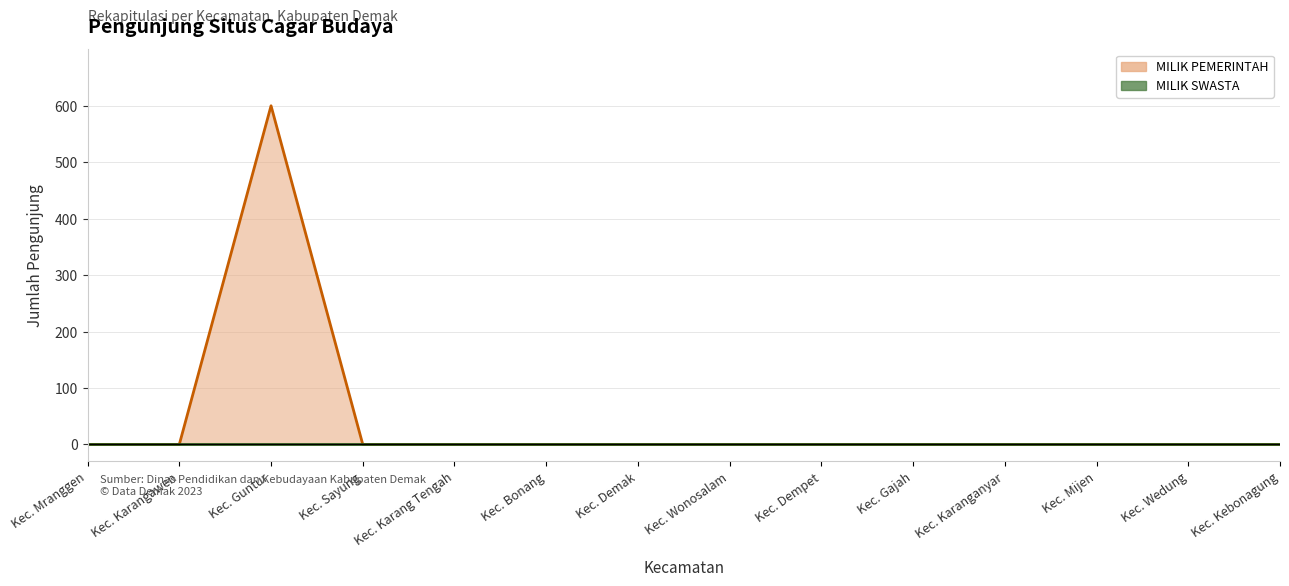

List the labels in order of value, largest first.

Kec. Guntur, Kec. Mranggen, Kec. Karangawen, Kec. Sayung, Kec. Karang Tengah, Kec. Bonang, Kec. Demak, Kec. Wonosalam, Kec. Dempet, Kec. Gajah, Kec. Karanganyar, Kec. Mijen, Kec. Wedung, Kec. Kebonagung